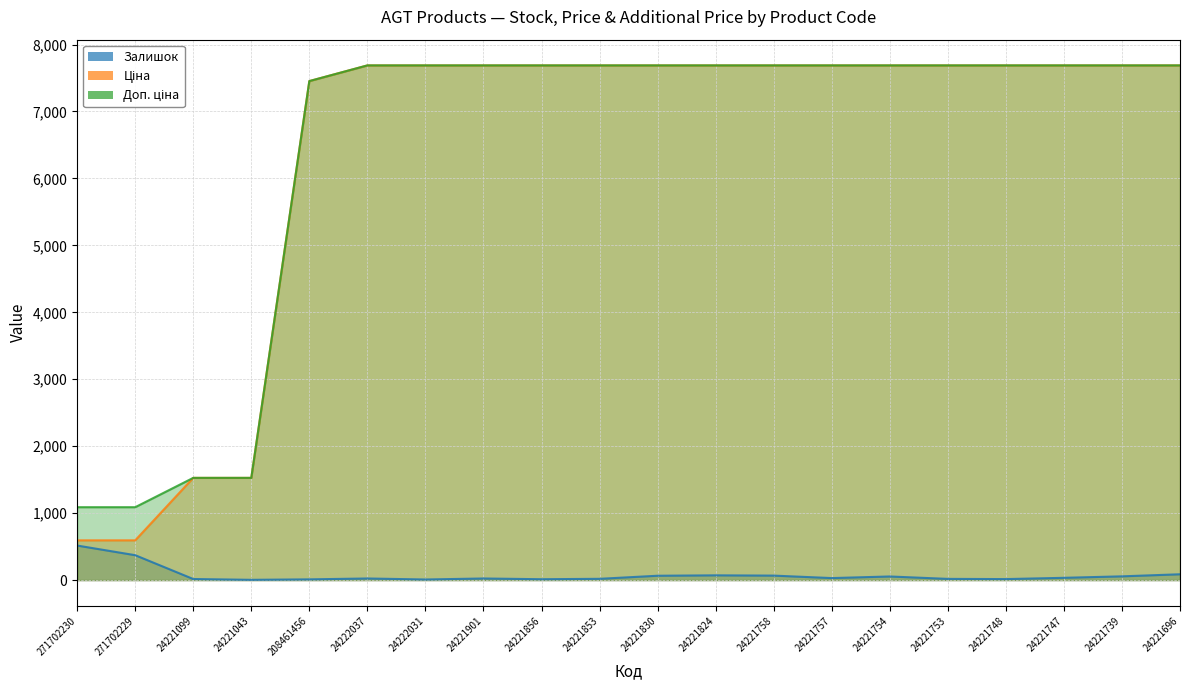

What is the sum of the Доп. ціна values at 24221754 and 271702229?

8776.8